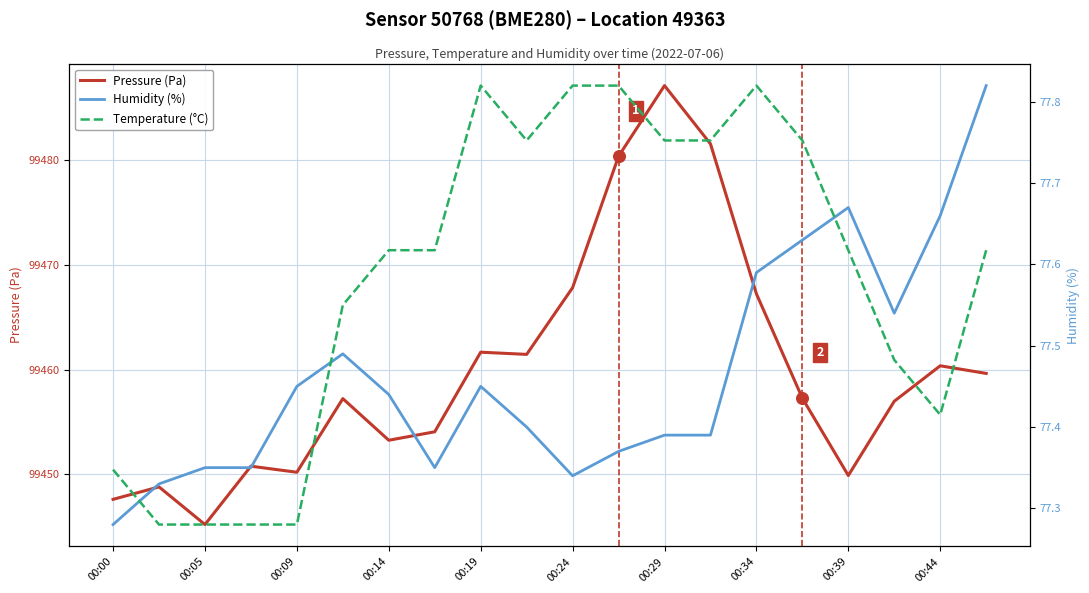

Which series has the largest Y range (max minus min)?

Pressure (Pa)